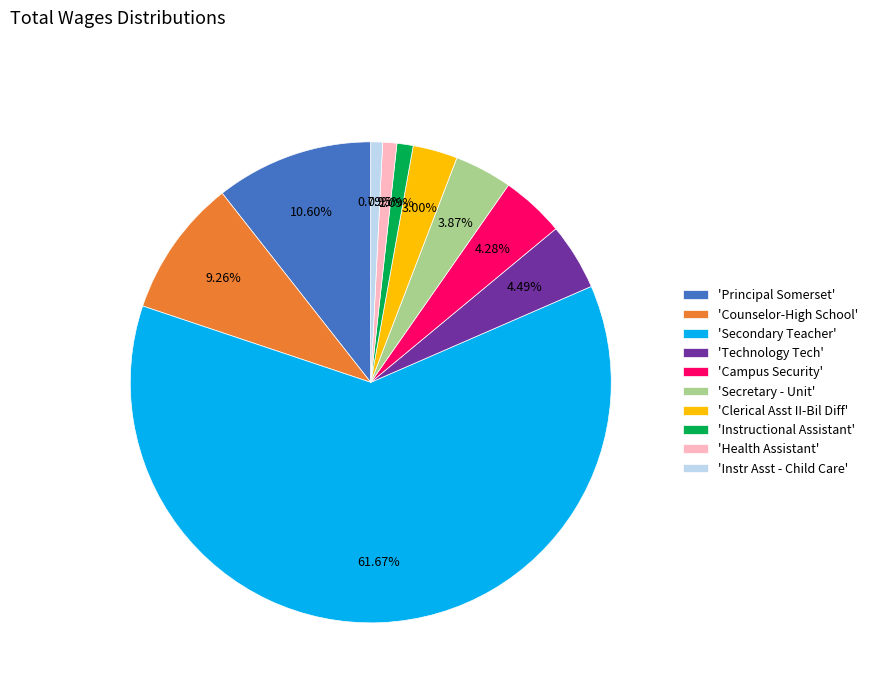

Count the number of slices in the pie.

10